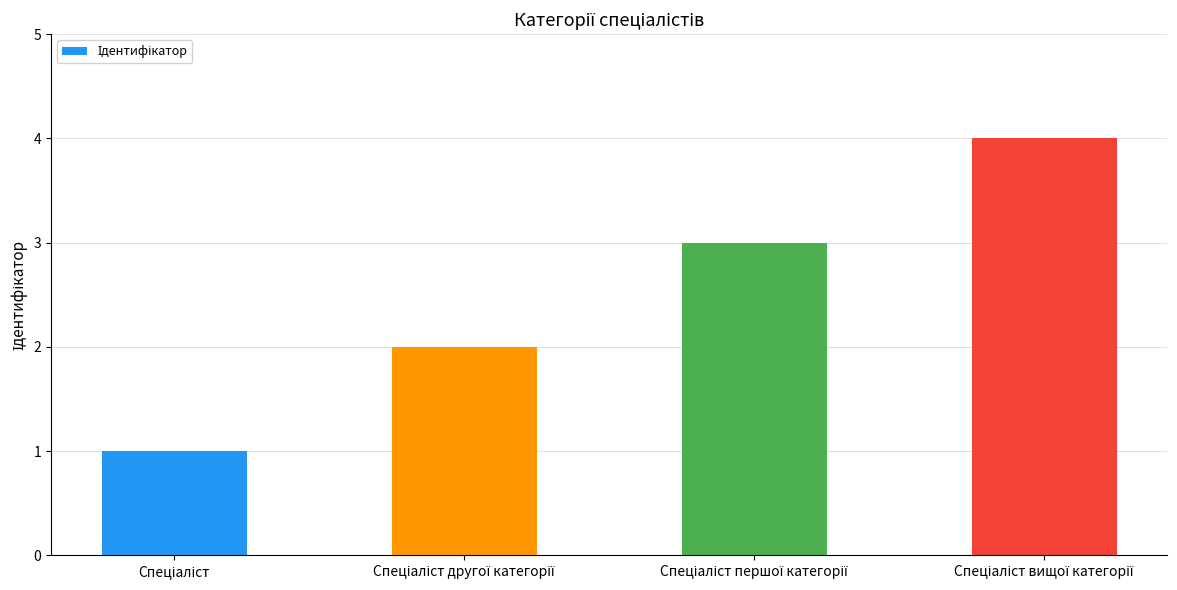

What is the sum of all values?

10